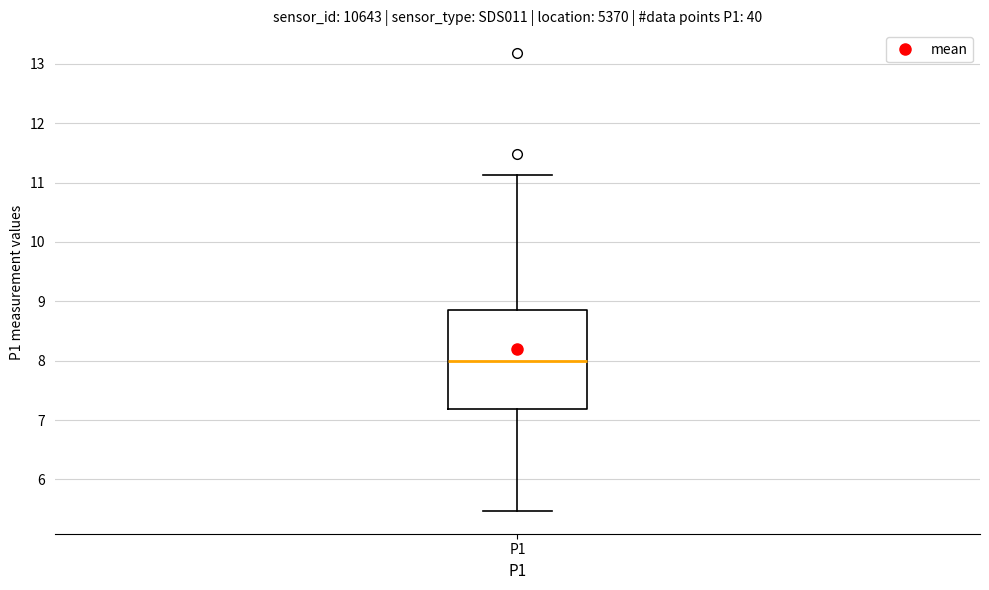

Transcribe this box plot: give where the median line is, the range the box spans, and where the two whiskers end, as read against the y-axis. The values are not printed on the chart, so give them approximately, as read against the axis.

median 8.0, box 7.2 to 8.9, whiskers 5.5 to 11.1